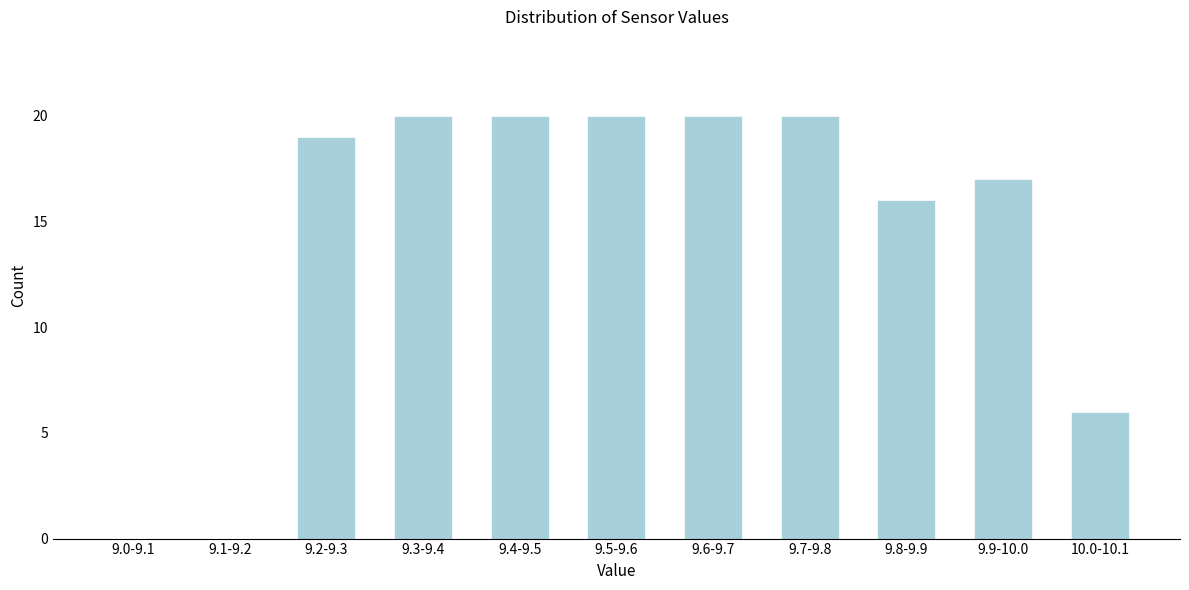

Reading left to right, transcribe all the data shown in this chart.

9.0-9.1=0	9.1-9.2=0	9.2-9.3=19	9.3-9.4=20	9.4-9.5=20	9.5-9.6=20	9.6-9.7=20	9.7-9.8=20	9.8-9.9=16	9.9-10.0=17	10.0-10.1=6